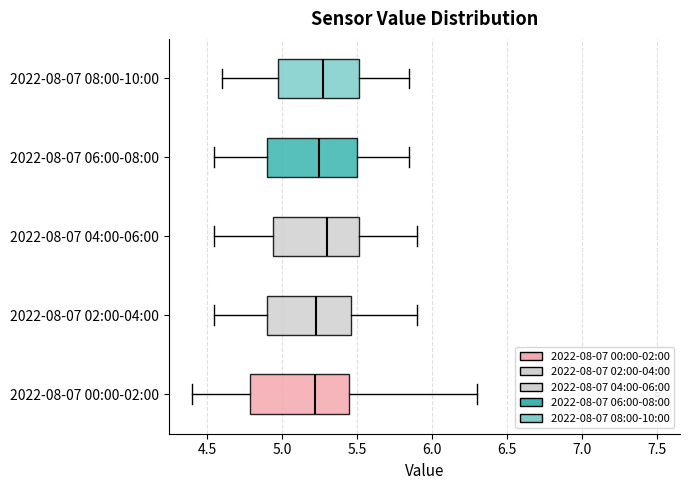

Reading bottom to top, transcribe this box plot: for each box, give where its median line is, the range the box spans, and where its two whiskers end, as read against the x-axis. The values are not printed on the chart, so give them approximately, as read against the axis.

2022-08-07 00:00-02:00: median 5.20, box 4.80 to 5.45, whiskers 4.40 to 6.30
2022-08-07 02:00-04:00: median 5.25, box 4.90 to 5.45, whiskers 4.55 to 5.90
2022-08-07 04:00-06:00: median 5.30, box 4.95 to 5.50, whiskers 4.55 to 5.90
2022-08-07 06:00-08:00: median 5.25, box 4.90 to 5.50, whiskers 4.55 to 5.85
2022-08-07 08:00-10:00: median 5.30, box 5.00 to 5.50, whiskers 4.60 to 5.85